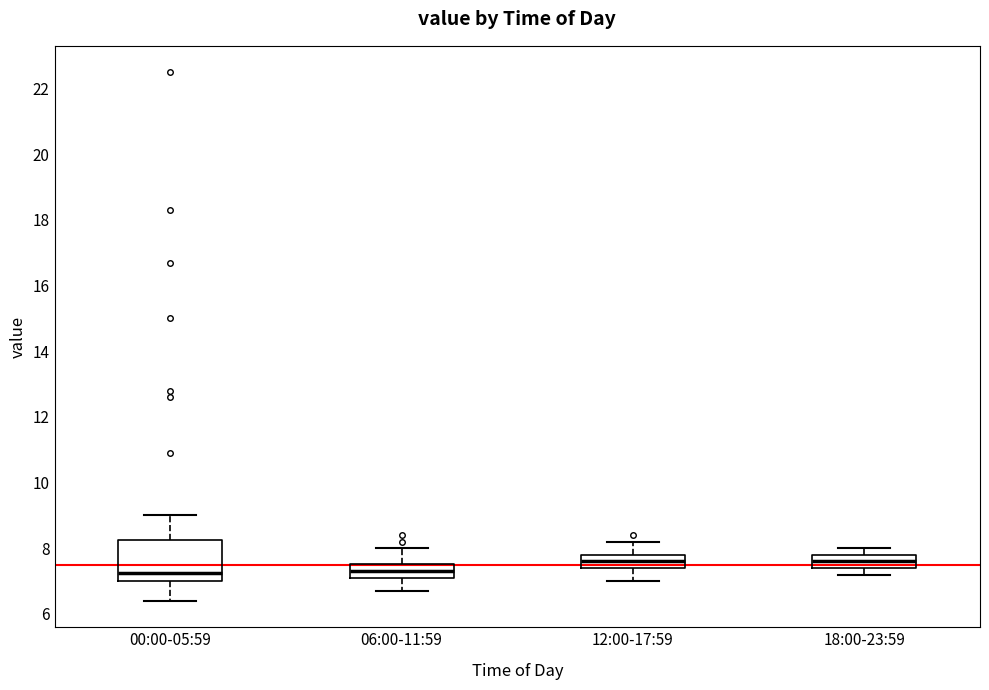

Reading left to right, read every box against the y-axis: the position of its median line, the range the box covers, and the ends of its whiskers. The values are not printed on the chart, so give them approximately, as read against the axis.

00:00-05:59: median 7.2, box 7.0 to 8.2, whiskers 6.4 to 9.0
06:00-11:59: median 7.4, box 7.2 to 7.6, whiskers 6.8 to 8.0
12:00-17:59: median 7.6, box 7.4 to 7.8, whiskers 7.0 to 8.2
18:00-23:59: median 7.6, box 7.4 to 7.8, whiskers 7.2 to 8.0